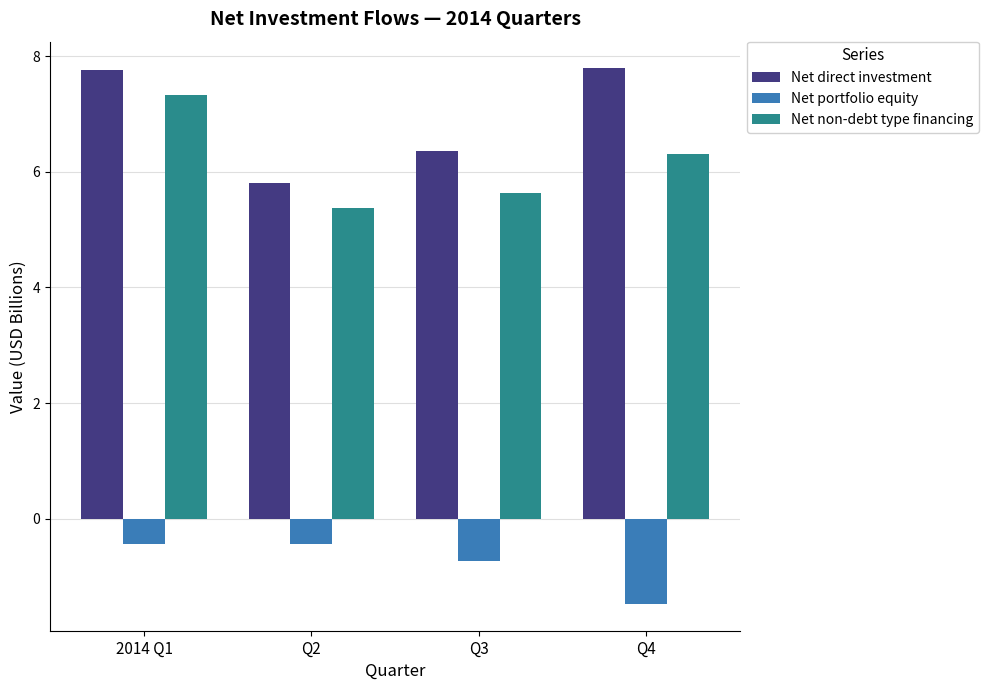

Rank the series at Q4 from highest to lowest value.

Net direct investment, Net non-debt type financing, Net portfolio equity